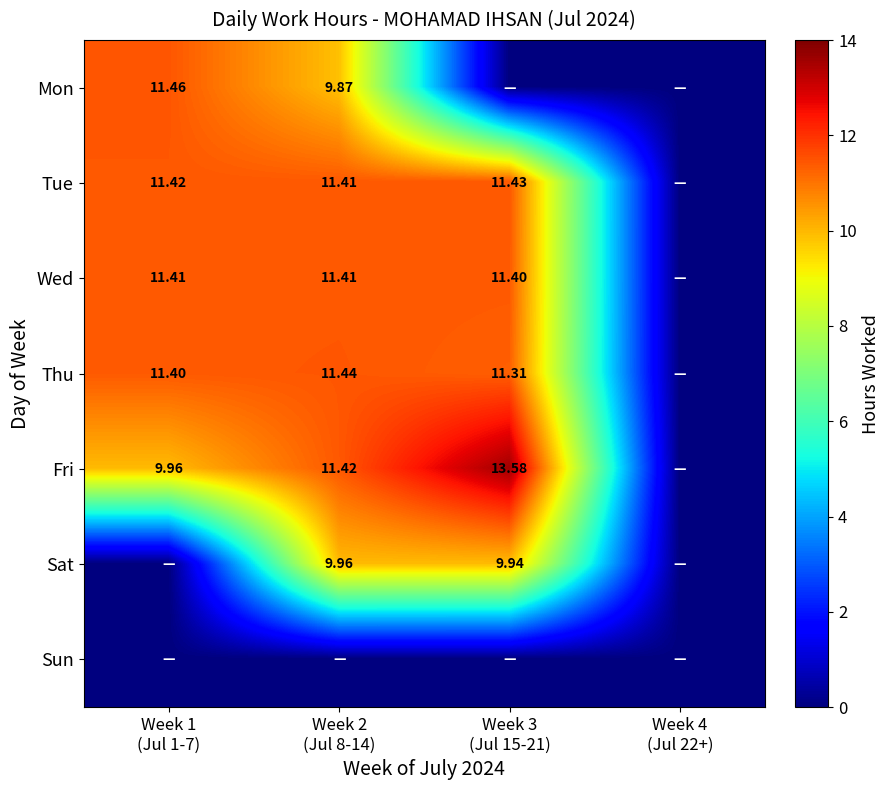

At which label is Mon closest to 5?

Week 2 (Jul 8-14)